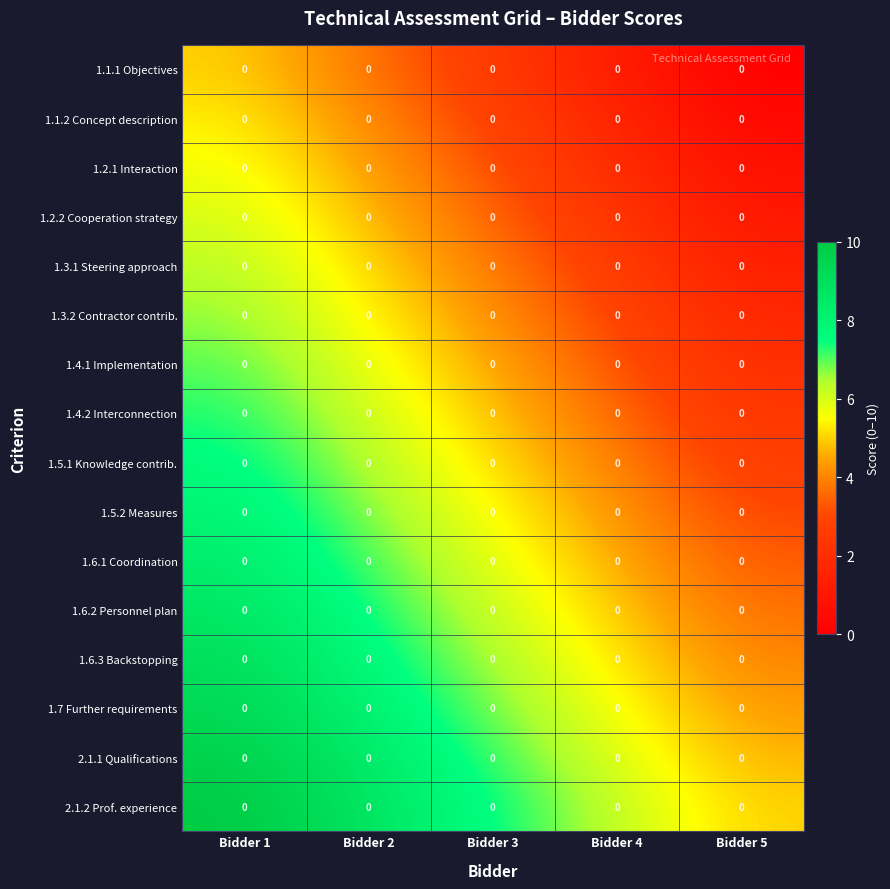

At Bidder 5, list the series in order from largest to smallest.

2.1.2 Prof. experience, 2.1.1 Qualifications, 1.7 Further requirements, 1.6.3 Backstopping, 1.6.2 Personnel plan, 1.6.1 Coordination, 1.5.2 Measures, 1.5.1 Knowledge contrib., 1.4.2 Interconnection, 1.4.1 Implementation, 1.3.2 Contractor contrib., 1.3.1 Steering approach, 1.2.2 Cooperation strategy, 1.2.1 Interaction, 1.1.2 Concept description, 1.1.1 Objectives